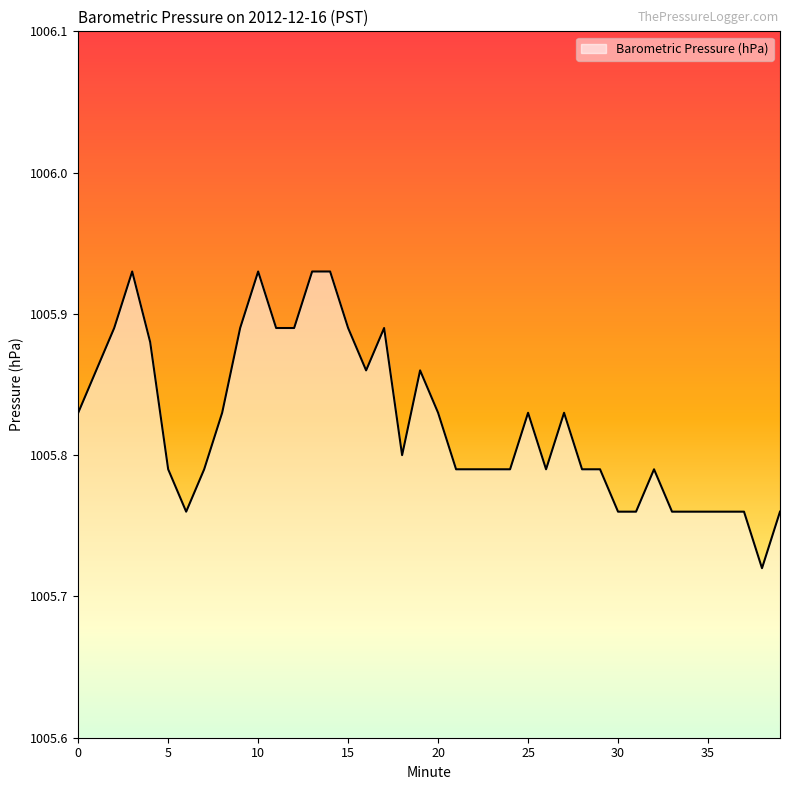

How many lines are shown in the chart?

1